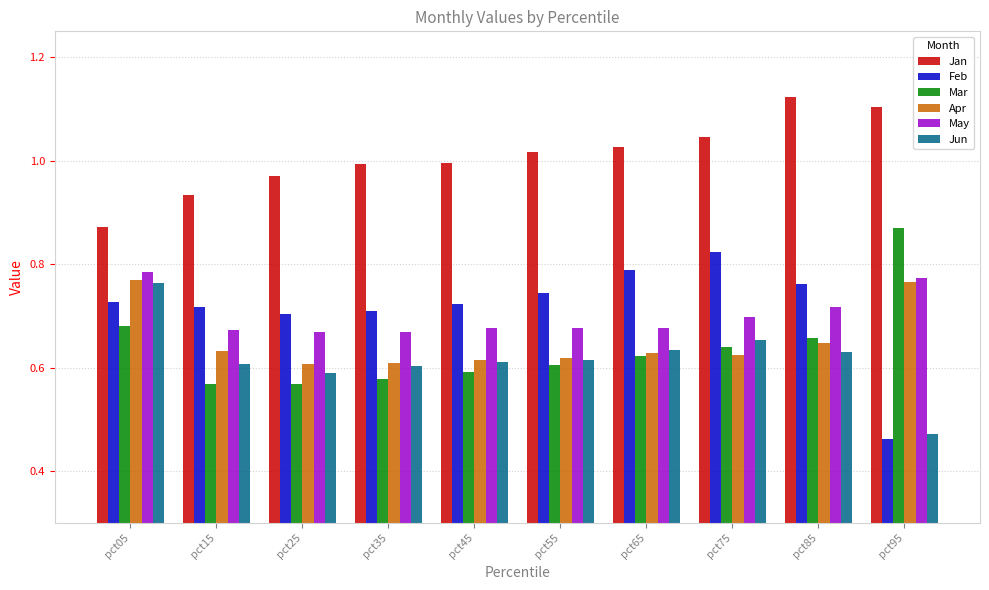

What is the difference between the highest and lowest values at pct45?

0.4